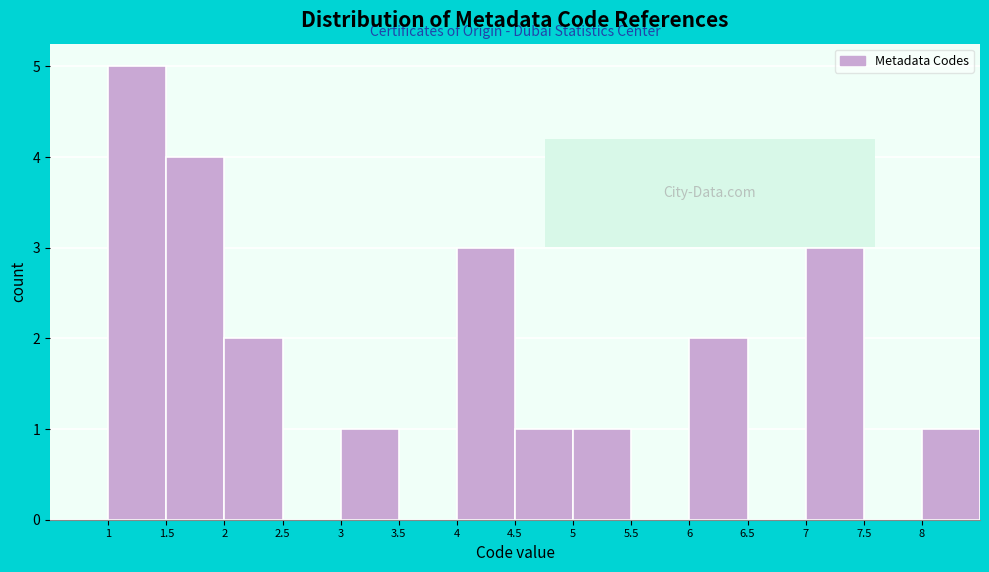

Reading left to right, transcribe this chart: for each bar, give the range it covers on the x-axis and its height. The values are not printed on the chart, so give them approximately, as read against the axis.

0.5 to 1.0: 0
1.0 to 1.5: 5
1.5 to 2.0: 4
2.0 to 2.5: 2
2.5 to 3.0: 0
3.0 to 3.5: 1
3.5 to 4.0: 0
4.0 to 4.5: 3
4.5 to 5.0: 1
5.0 to 5.5: 1
5.5 to 6.0: 0
6.0 to 6.5: 2
6.5 to 7.0: 0
7.0 to 7.5: 3
7.5 to 8.0: 0
8.0 to 8.5: 1